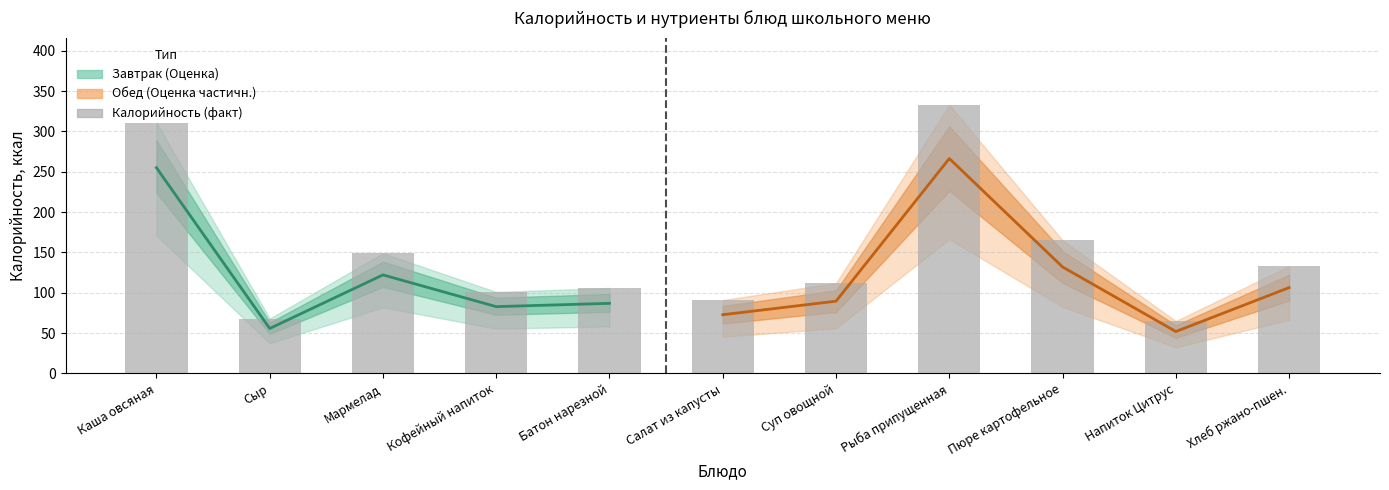

What is the label of the 3rd bar from the left?

Мармелад